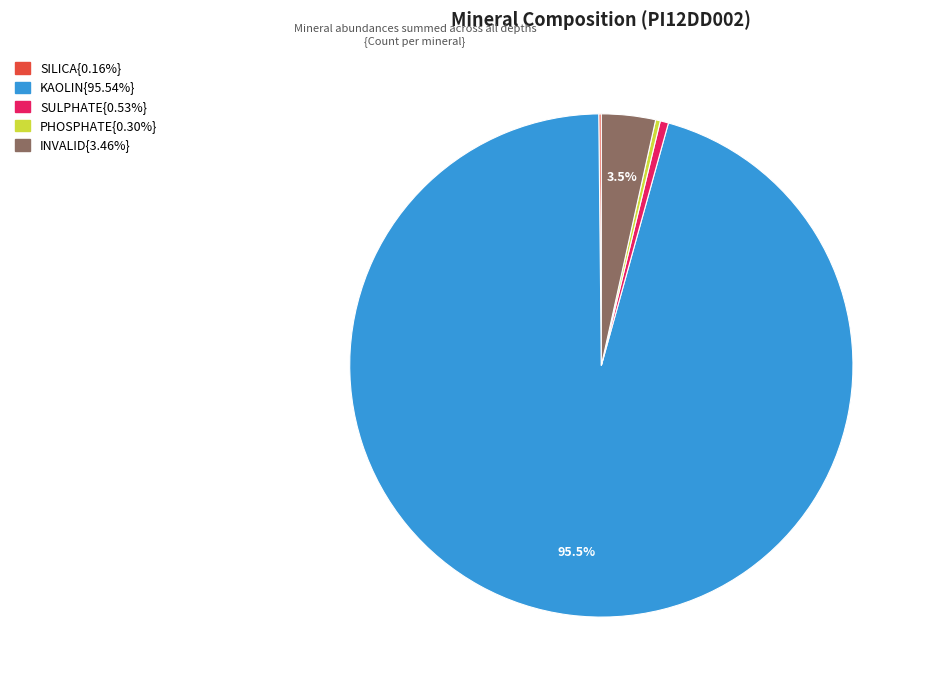

Is there any slice that represents more than half of the pie?

Yes